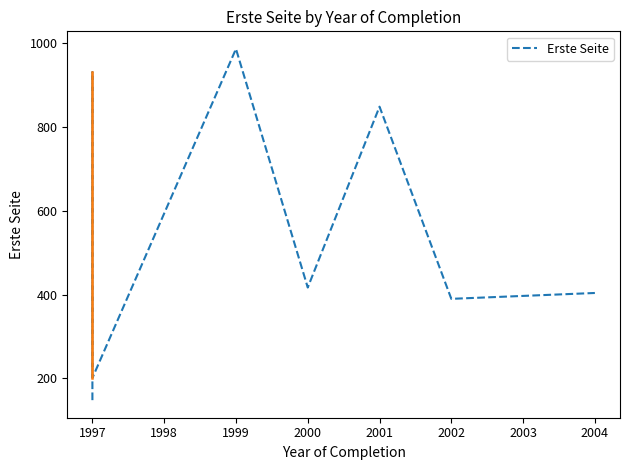

Is this an area chart (filled region under the line)?

No